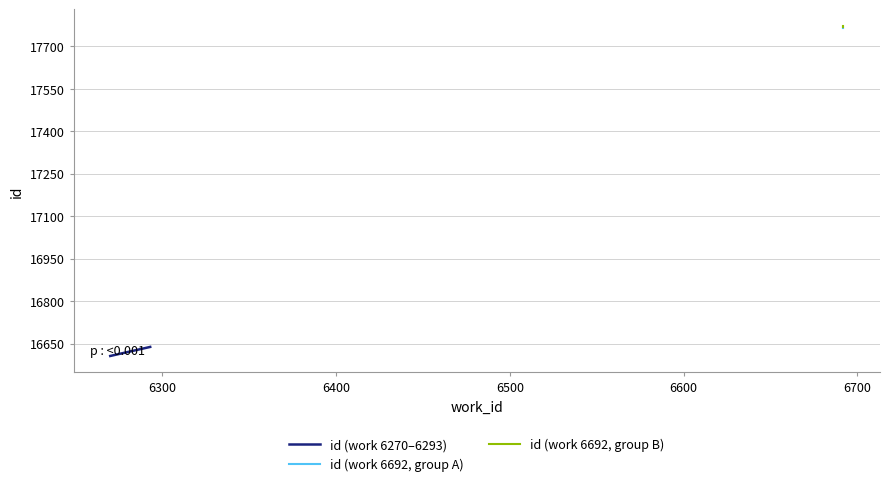

What is the value of the 4th point from the left?

17765